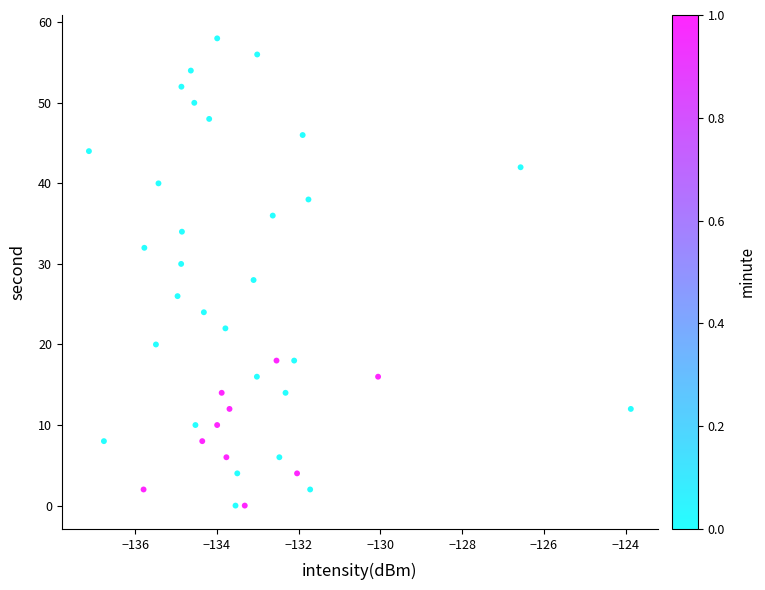

What is the range of Y values (max minus min)?

58